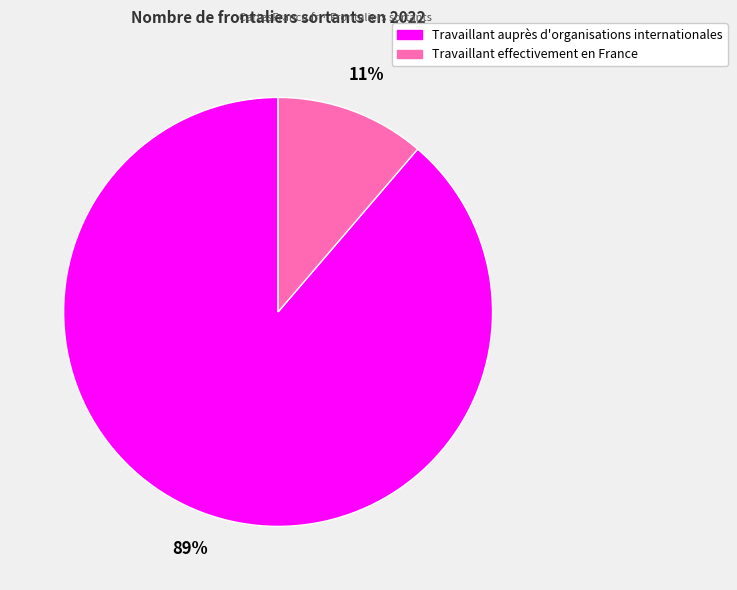

Between Travaillant auprès d'organisations internationales and Travaillant effectivement en France, which is larger?

Travaillant auprès d'organisations internationales